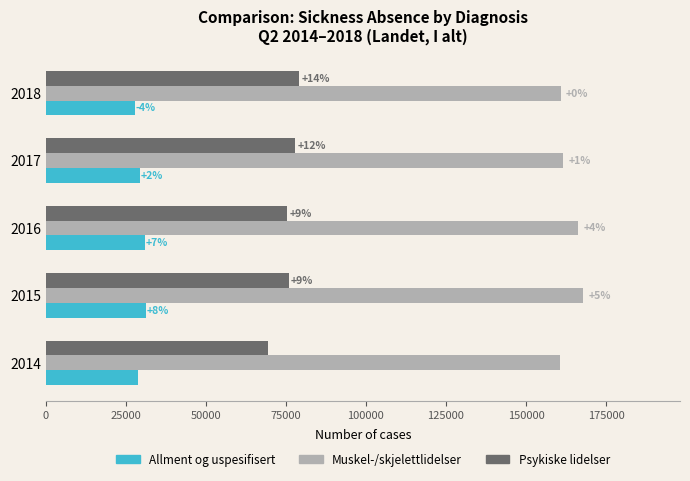

What are all the series names shown in the legend?

Allment og uspesifisert, Muskel-/skjelettlidelser, Psykiske lidelser